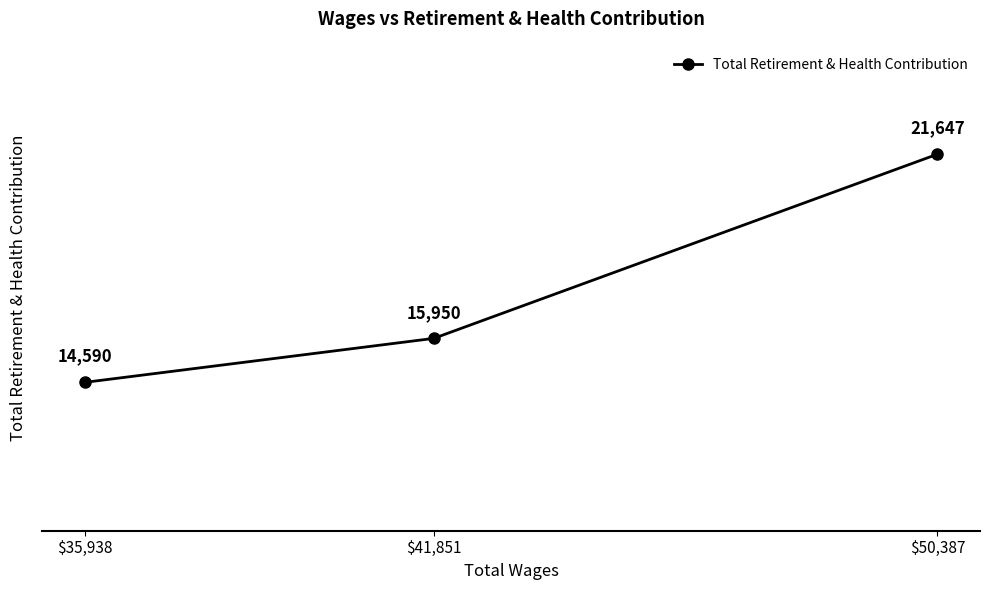

What is the minimum value shown in the chart?

14590